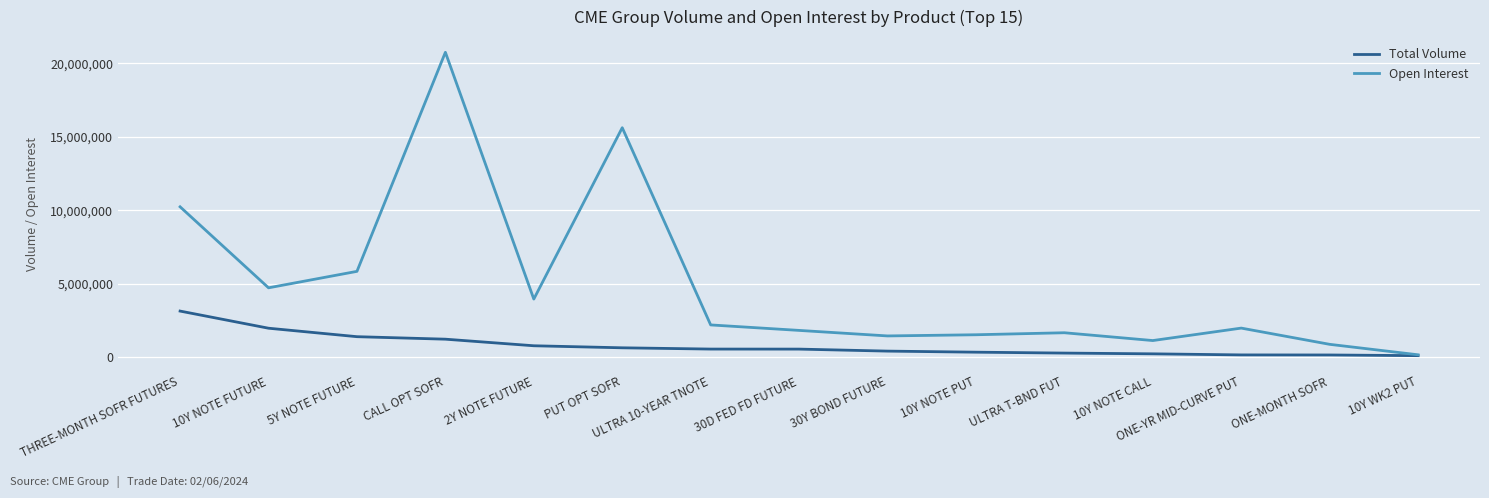

Where is the first local maximum for Open Interest?

CALL OPT SOFR